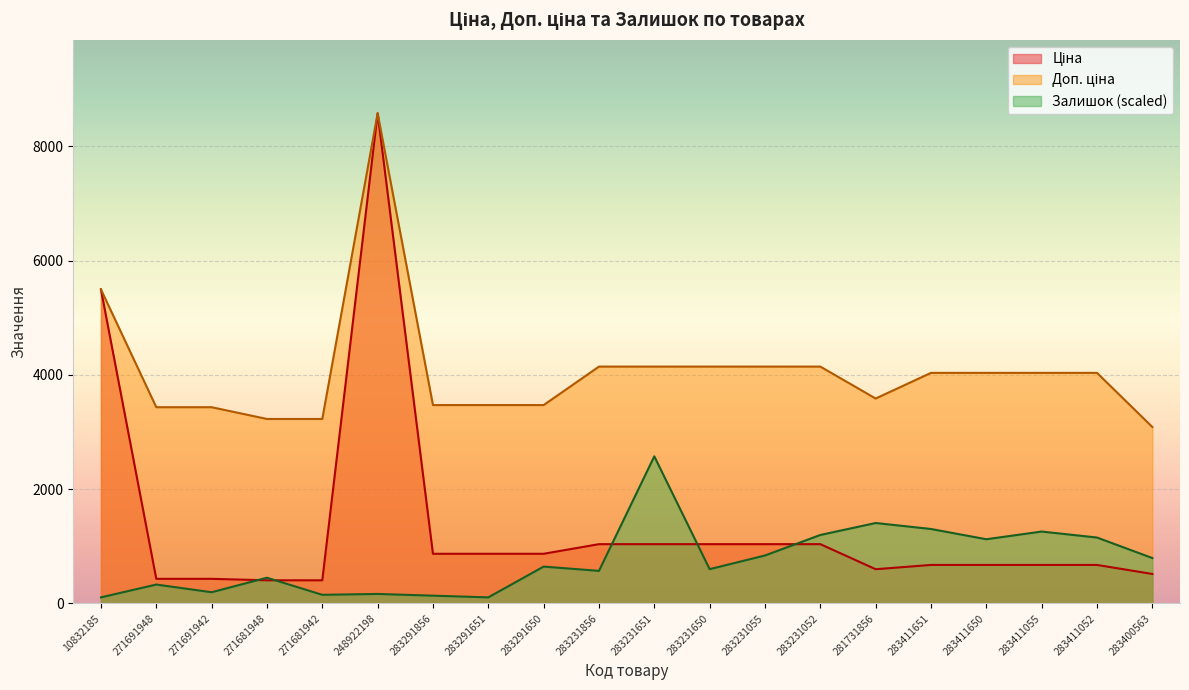

At which category is the sum across all series the highest?

248922198